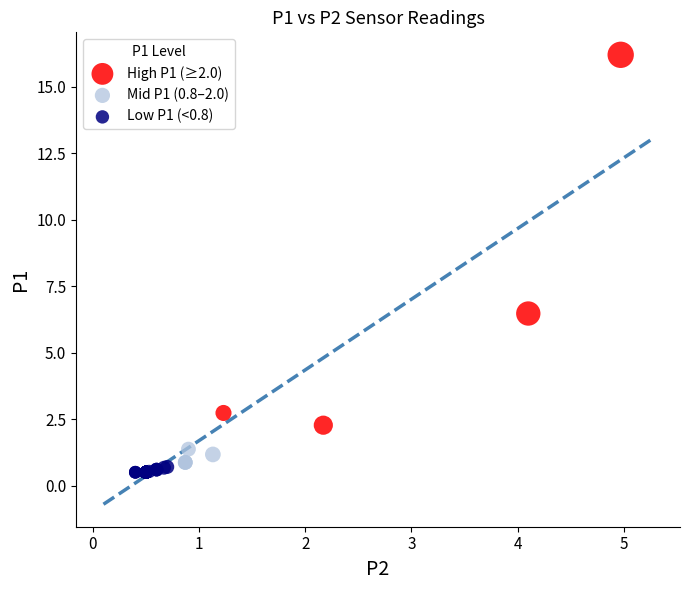

Which series reaches the maximum Y coordinate?

High P1 (≥2.0)